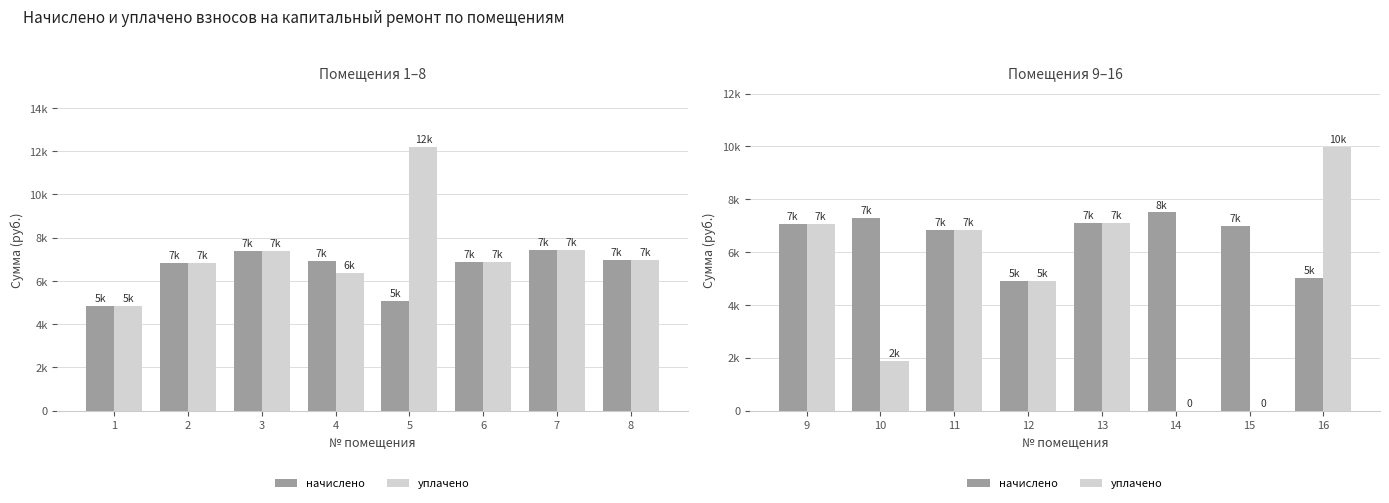

What is the value of the начислено bar at the 6th from the left?

7501.7